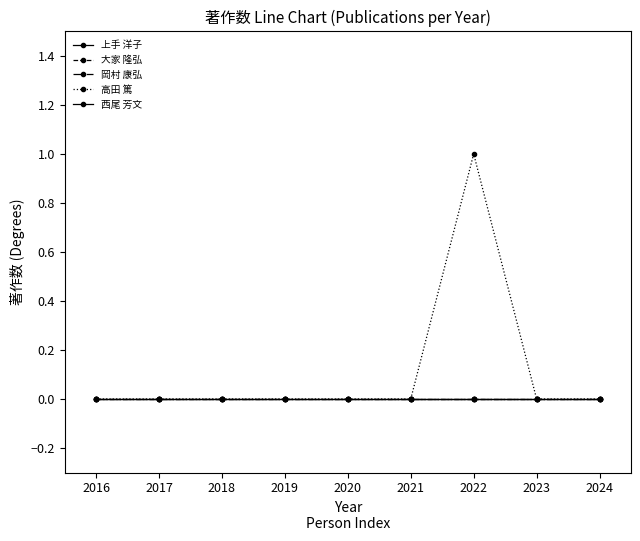

Is this an area chart (filled region under the line)?

No